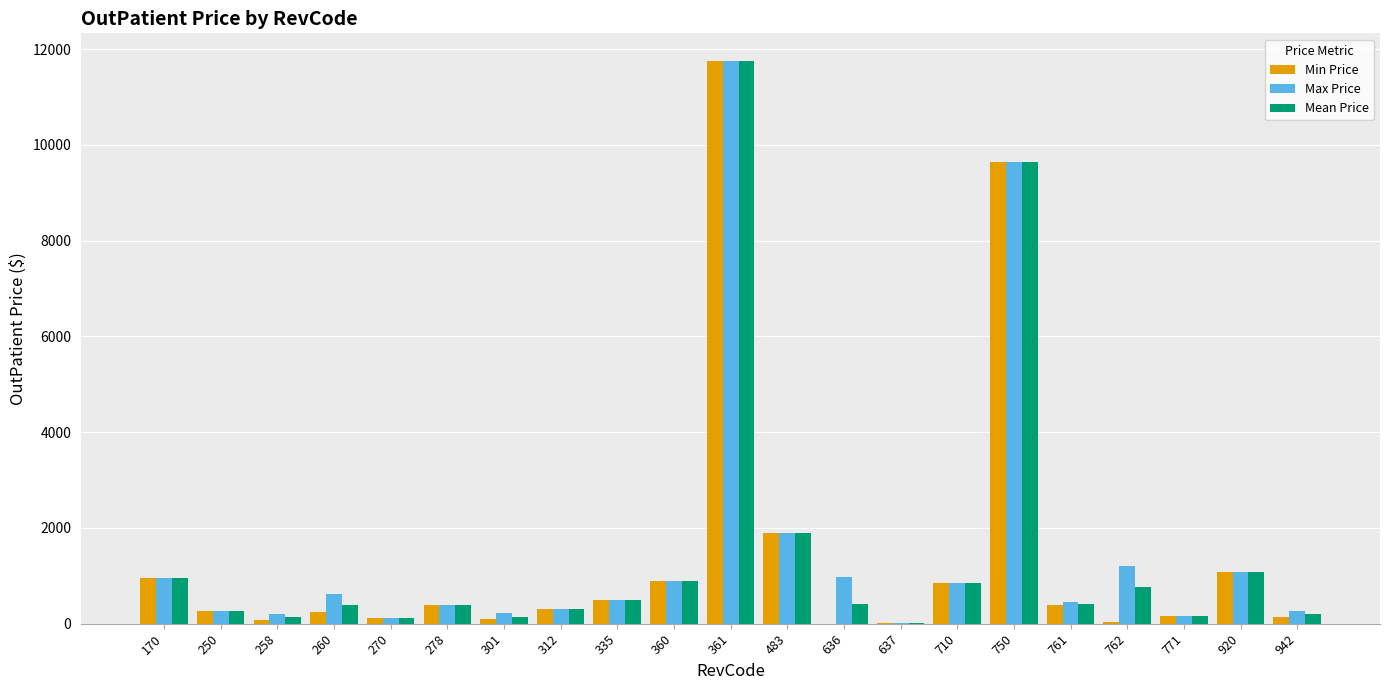

Which category has the highest value across all series?

361